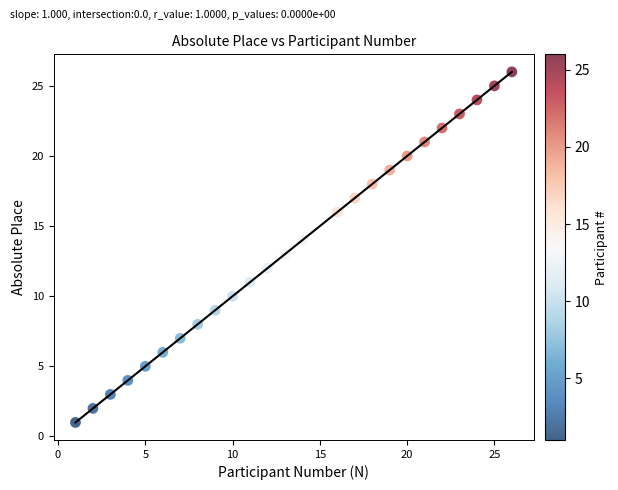

What is the range of X values (max minus min)?

25